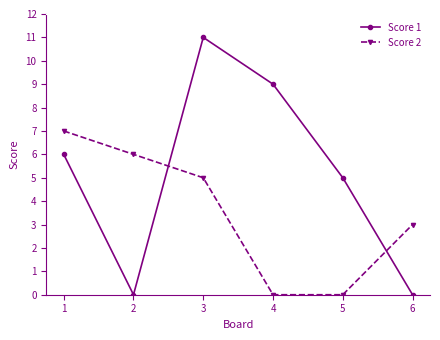

What is the total value across all series at 4?

9